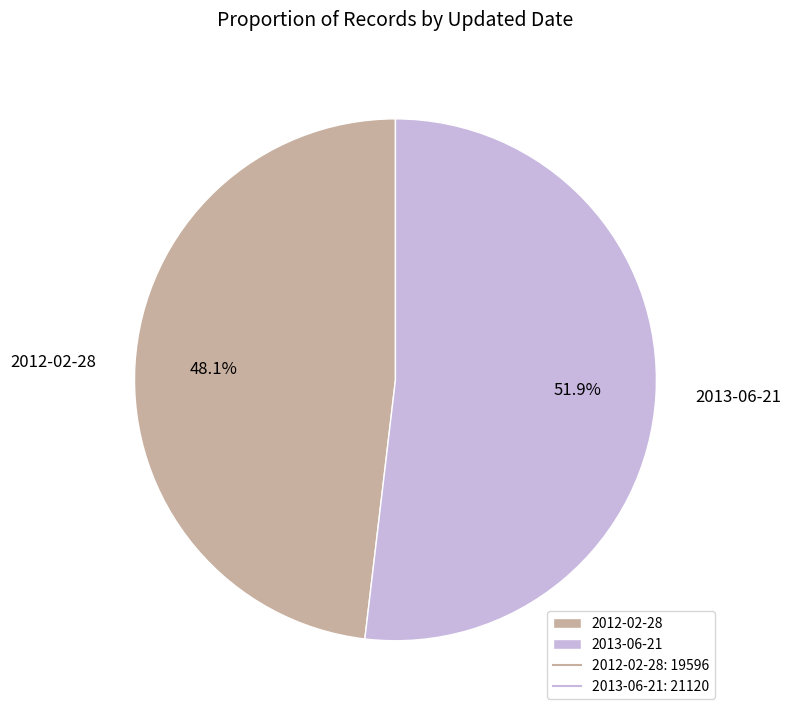

To the nearest percent, what is the combined percentage of 2013-06-21 and 2012-02-28?

100%